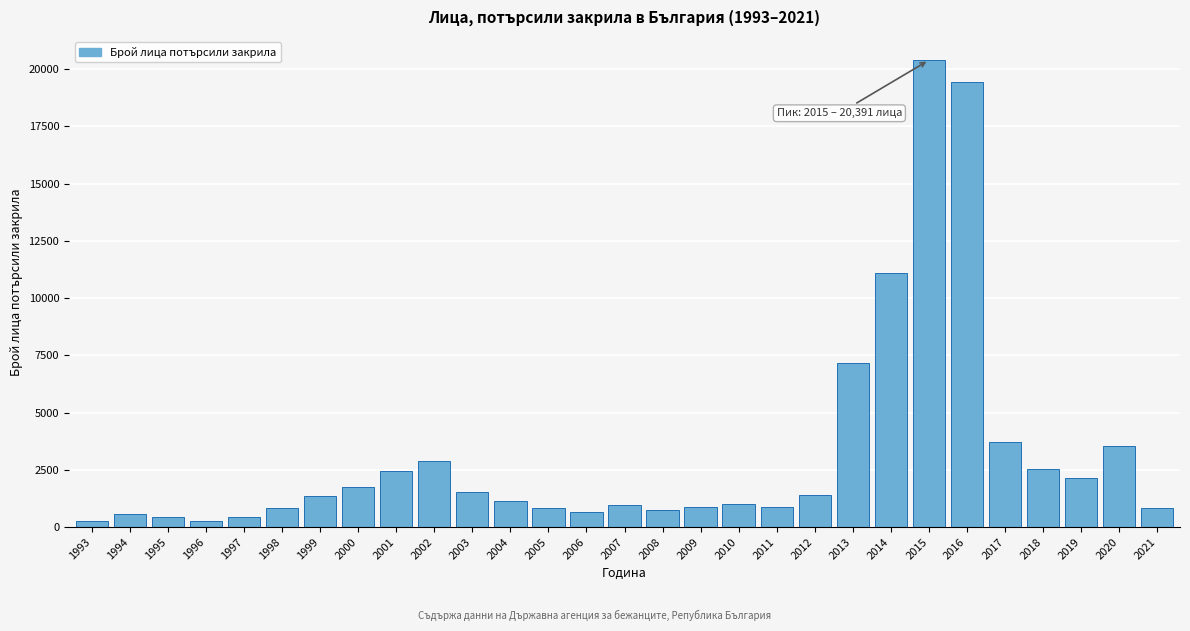

What is the value of the 13th bar from the left?

822